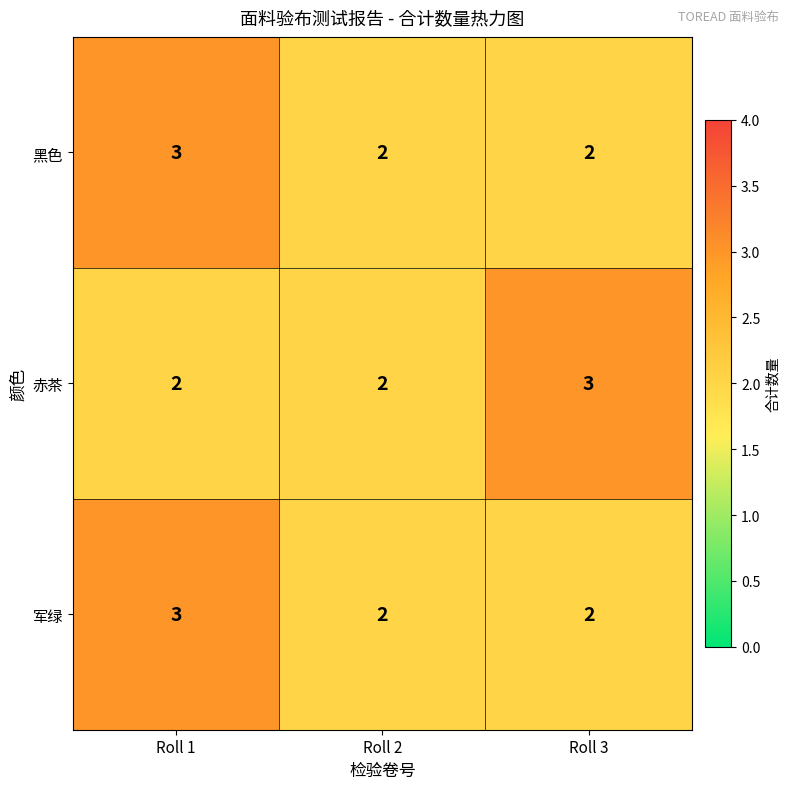

Which category has the highest value in the 黑色 series?

Roll 1